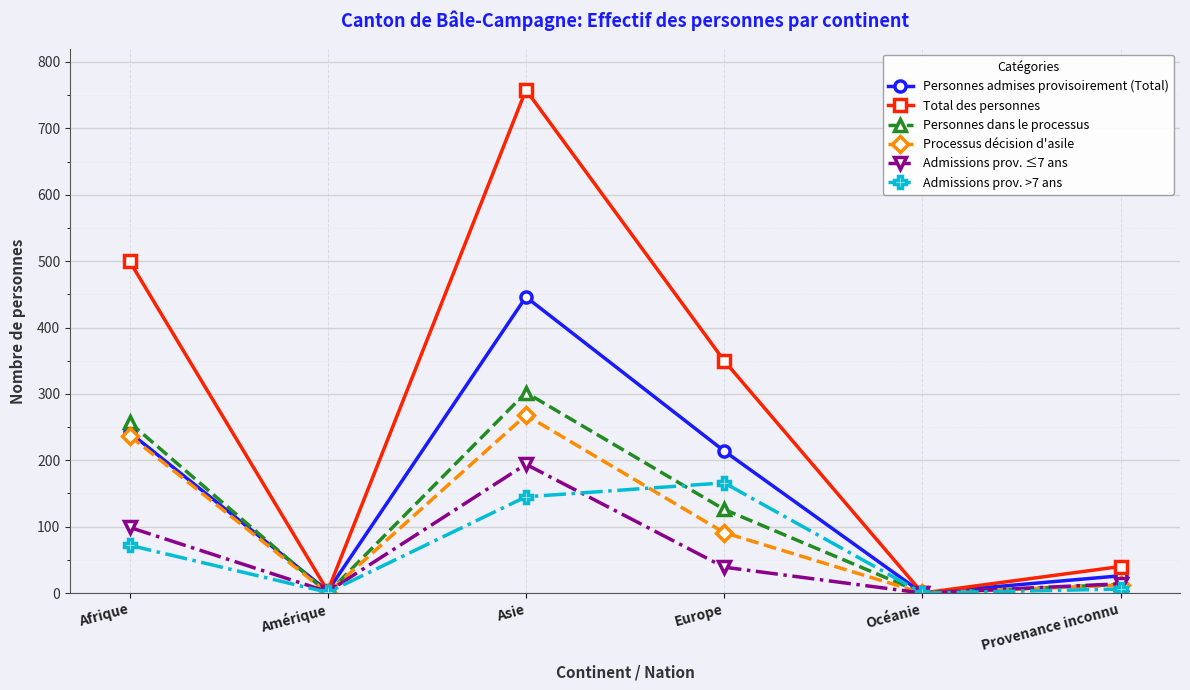

What is the sum of all Admissions prov. ≤7 ans values?

348